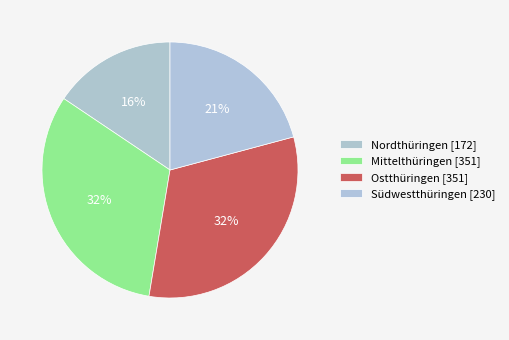

How many segments does this pie chart have?

4